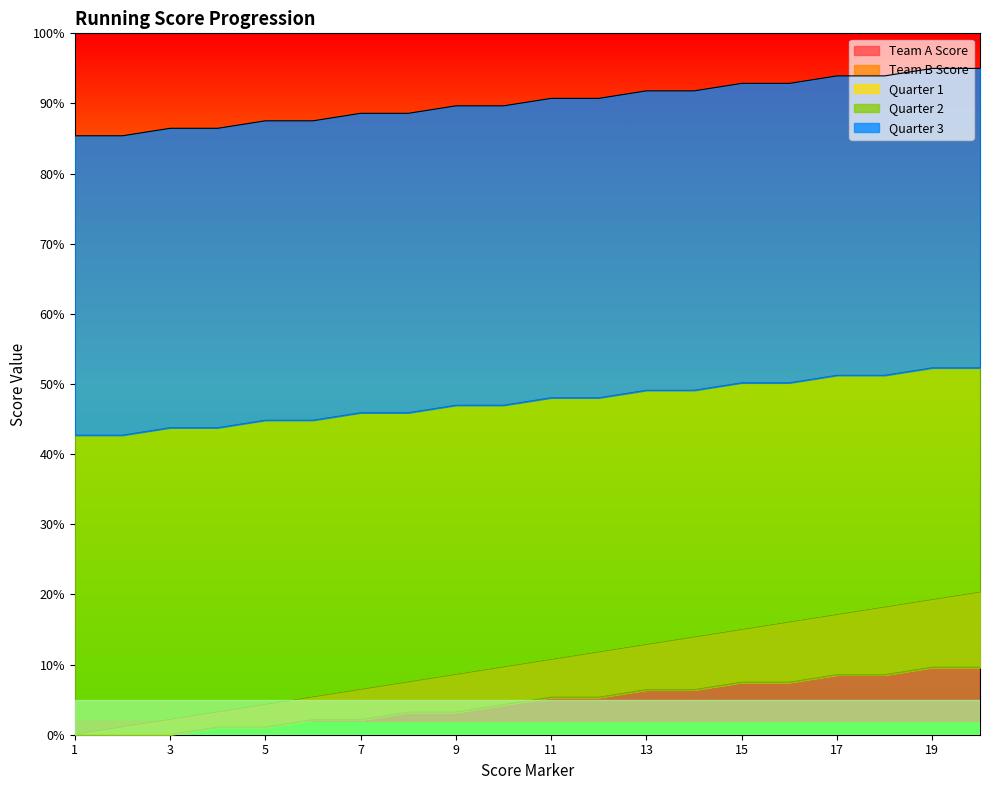

The Team A Score series shows 10.6 at 1. True or false?

False